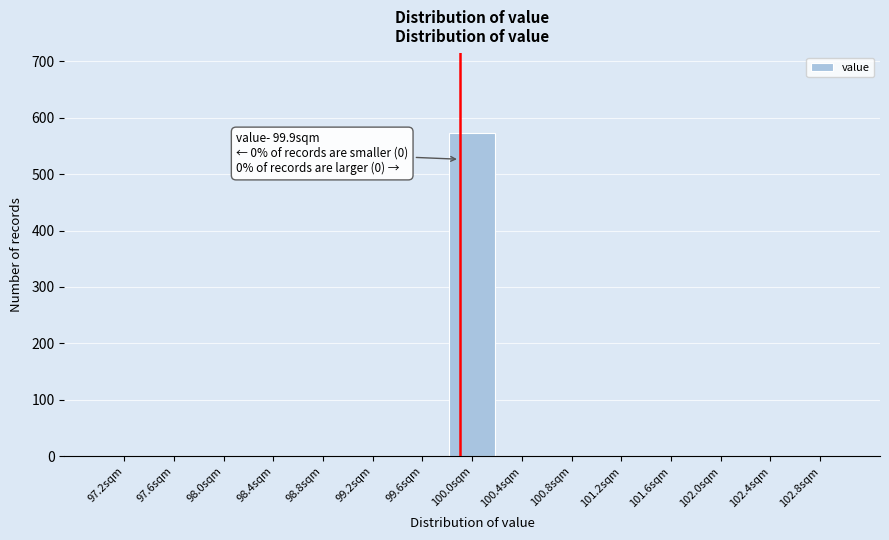

Which range on the x-axis has the tallest bar?

99.8 to 100.2